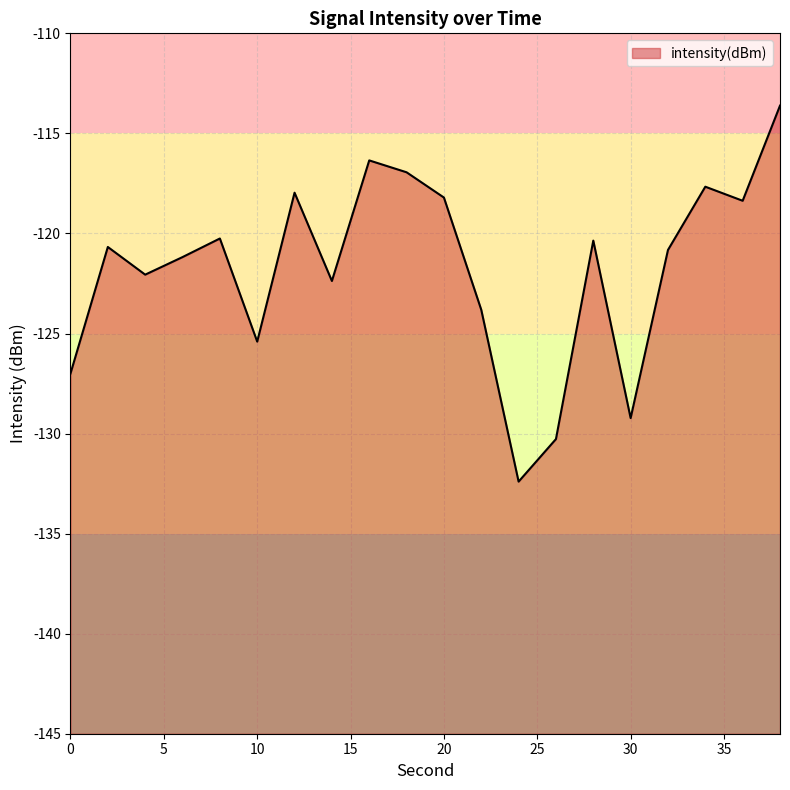

Reading left to right, extract all data points from this chart.

-127.0	-120.7	-122.1	-121.2	-120.3	-125.4	-118.0	-122.4	-116.3	-116.9	-118.2	-123.8	-132.4	-130.3	-120.4	-129.2	-120.8	-117.7	-118.4	-113.6